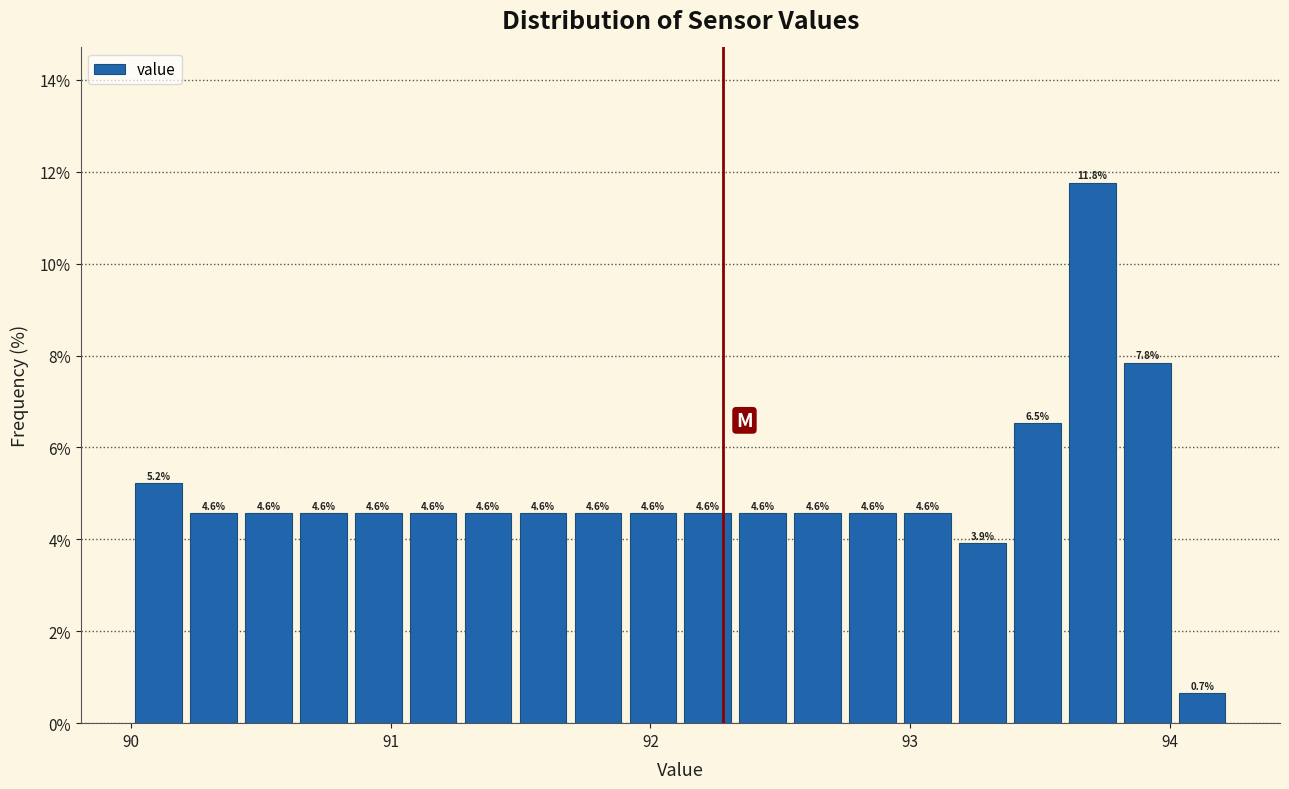

Around what value on the x-axis is the tallest bar? Give the approximate position of its centre, as read against the axis.

93.7